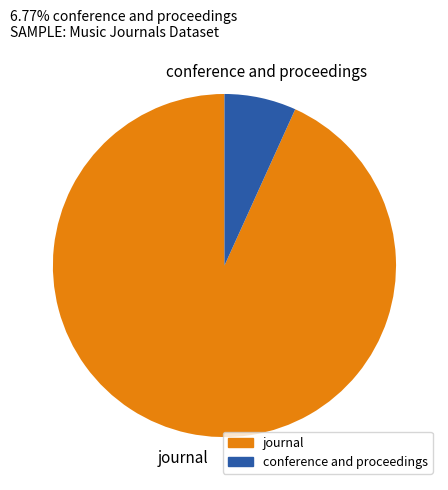

Is it true that conference and proceedings is 18% of the pie?

False